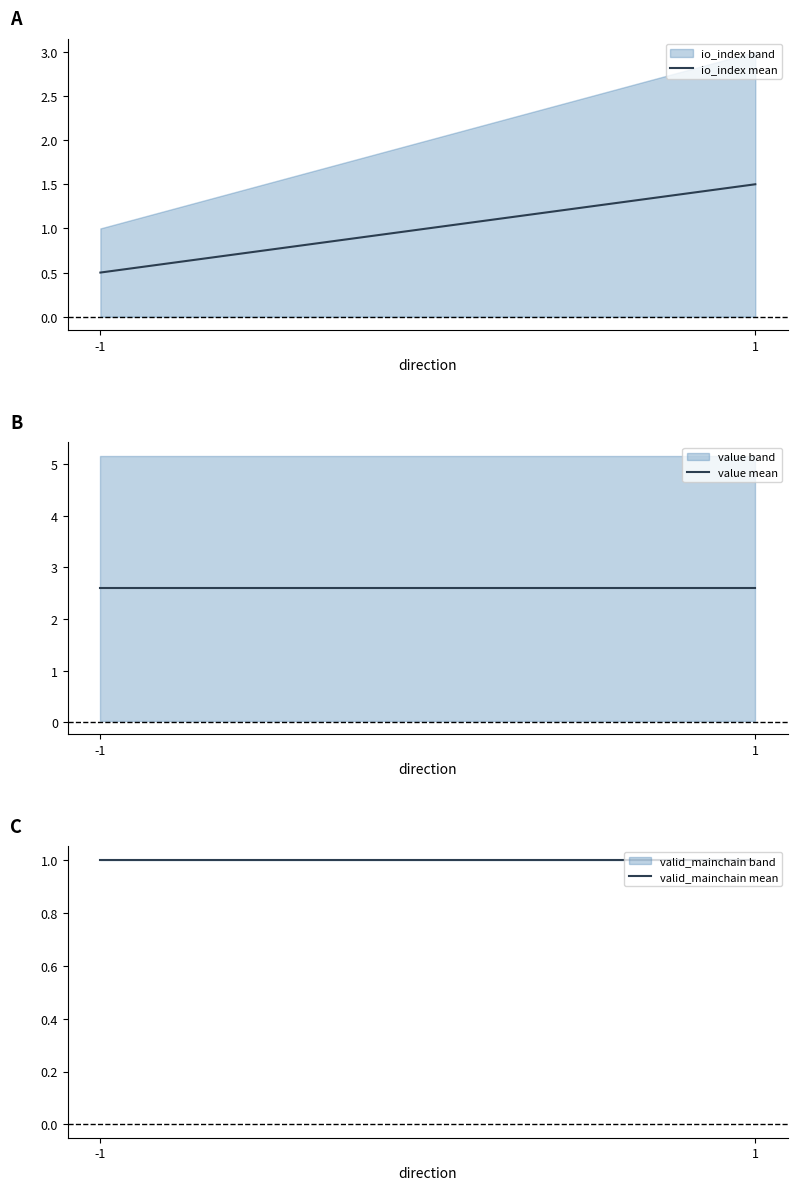

What is the sum of all value mean values?

5.2